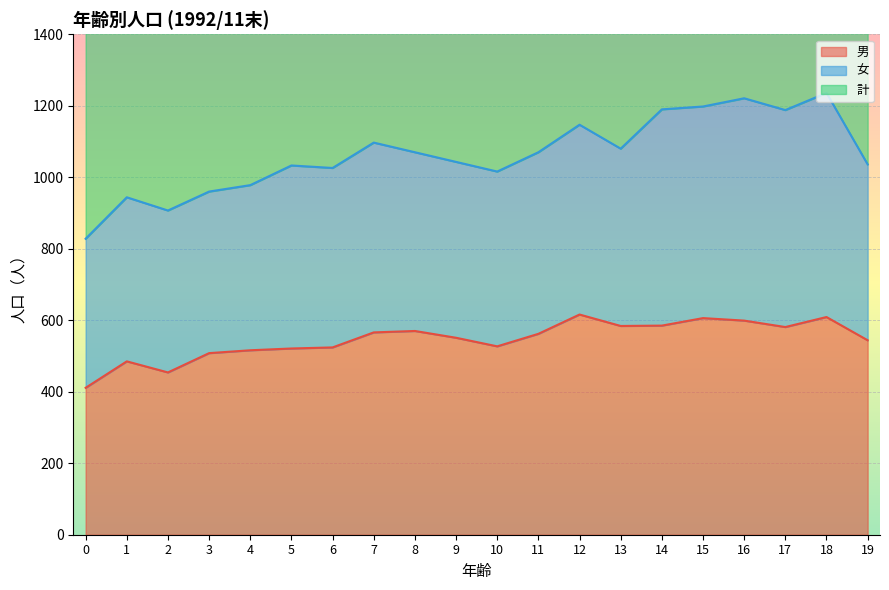

Which series has the largest range (max minus min)?

計